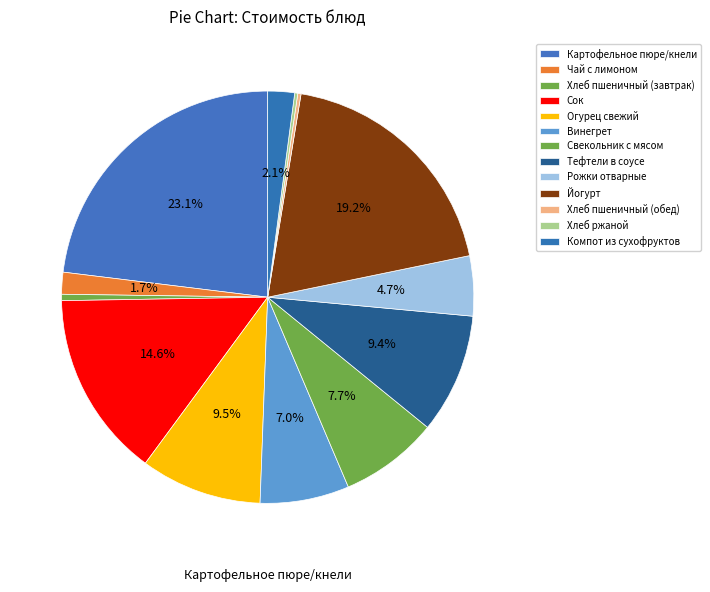

To the nearest percent, what portion does Рожки отварные represent?

5%